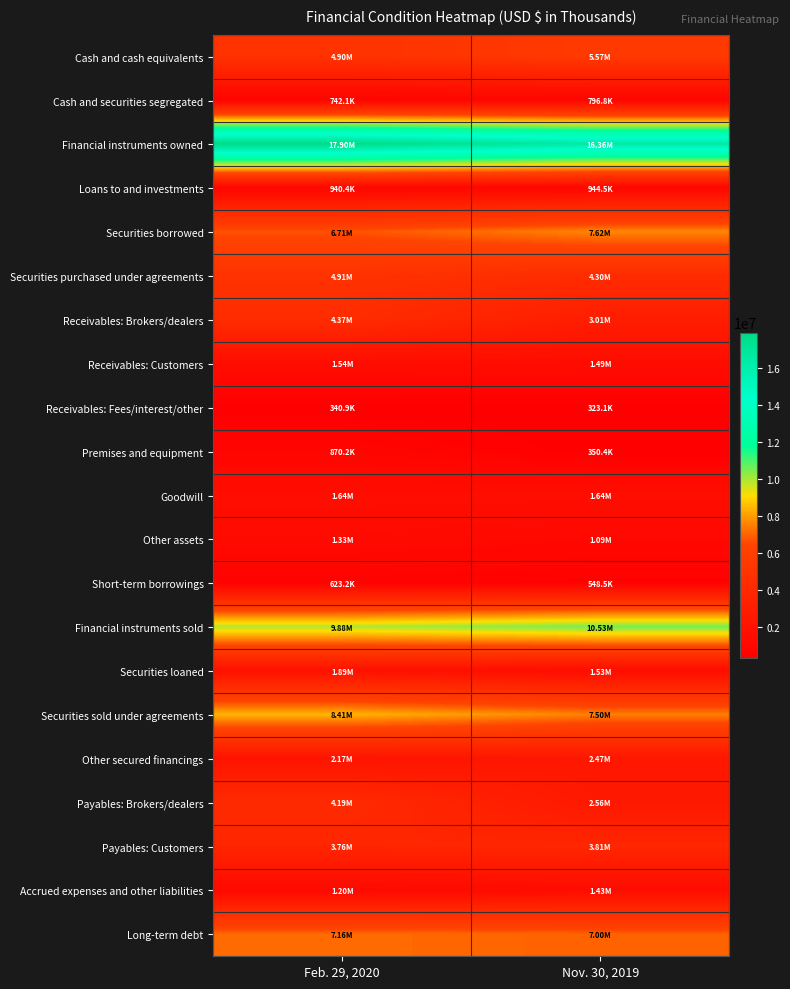

What is the total value across all series at Nov. 30, 2019?

80883483